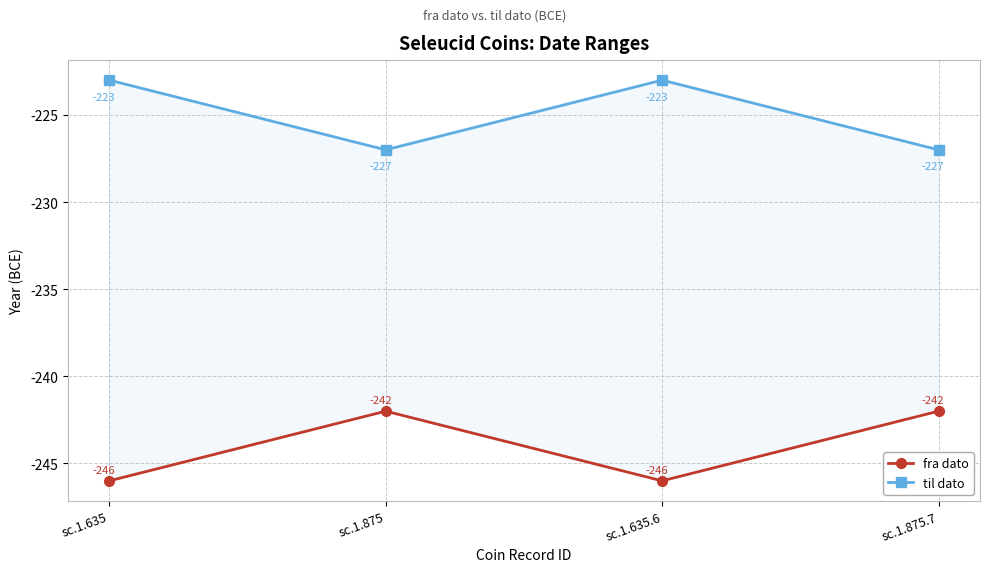

True or false: til dato has a value of -379 at sc.1.875.7.

False